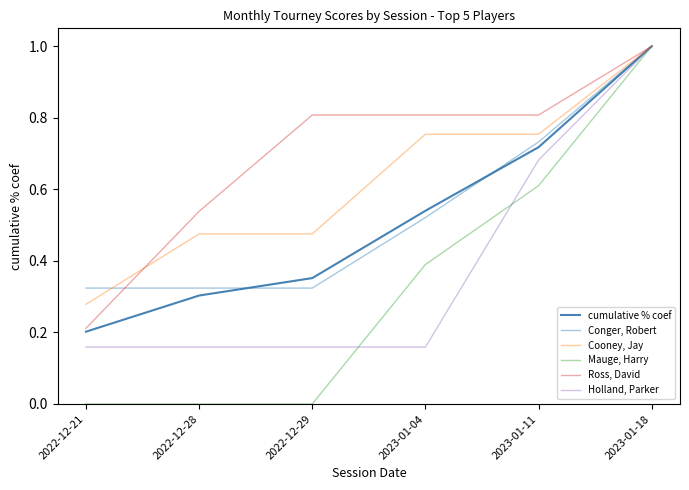

What is the approximate value of Cooney, Jay at 2023-01-18?

1.0